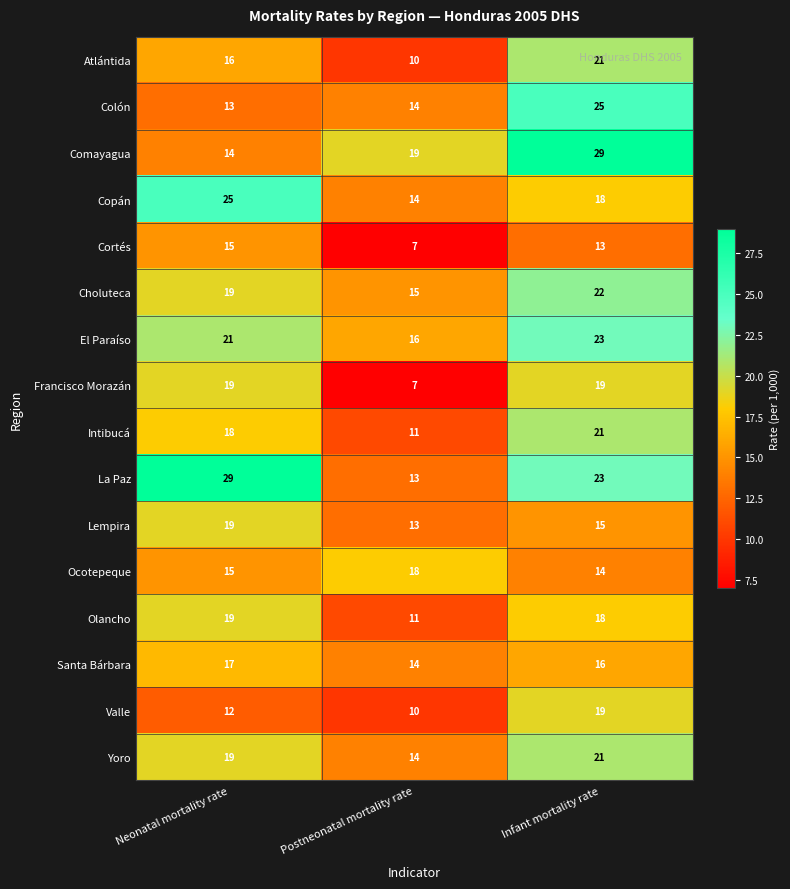

What is the smallest value displayed?

7